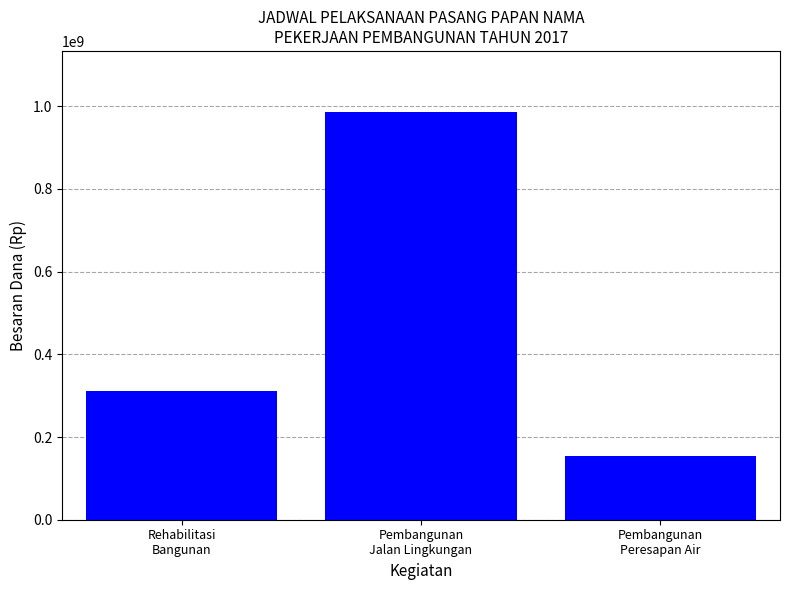

How many series are shown in this chart?

1